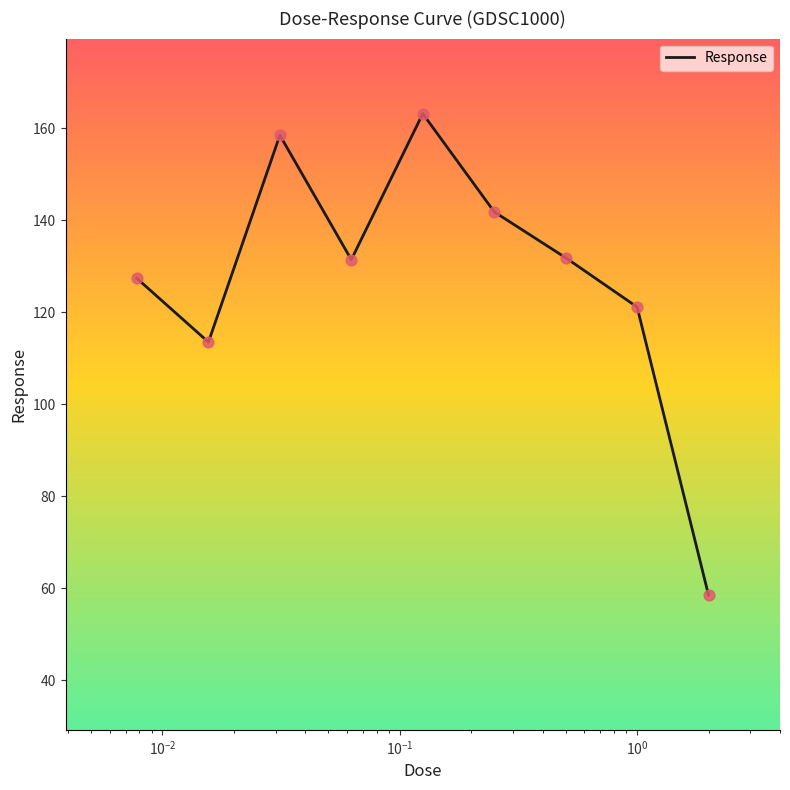

What is the maximum value shown in the chart?

163.2